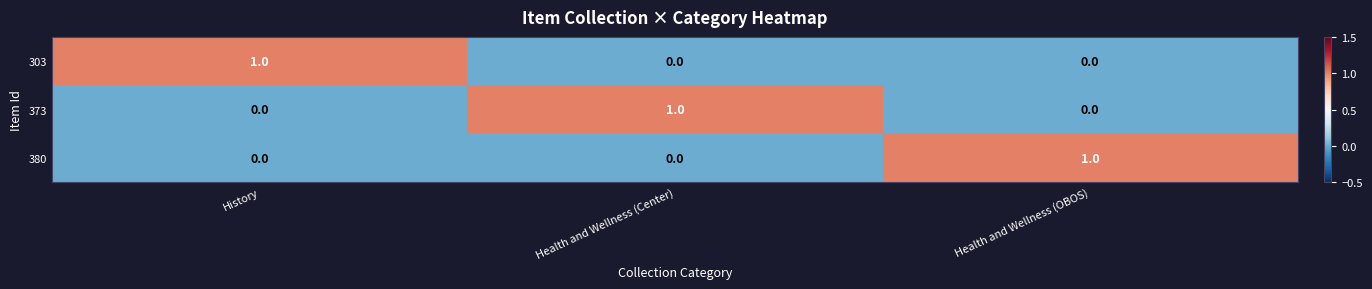

Is the value of 303 at Health and Wellness (OBOS) greater than the value of 373 at Health and Wellness (Center)?

No